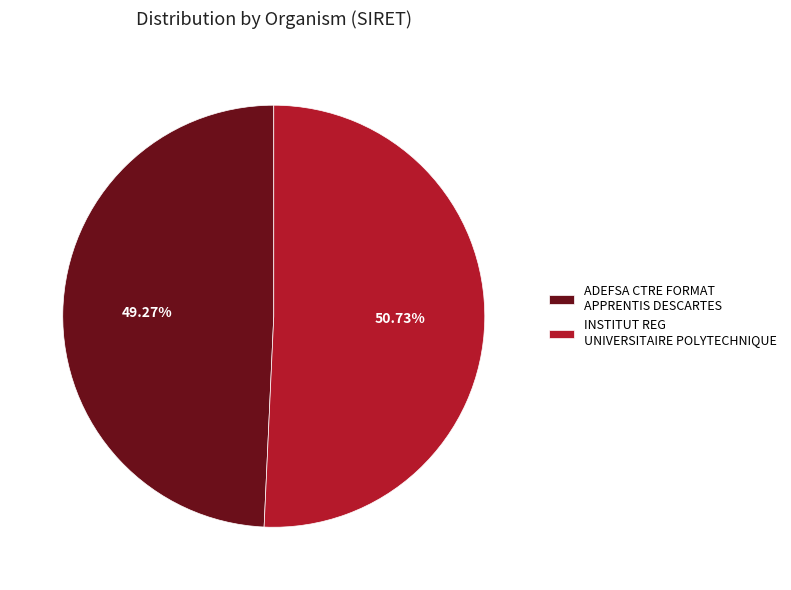

How much of the chart is everything except INSTITUT REG UNIVERSITAIRE POLYTECHNIQUE?

49.3%